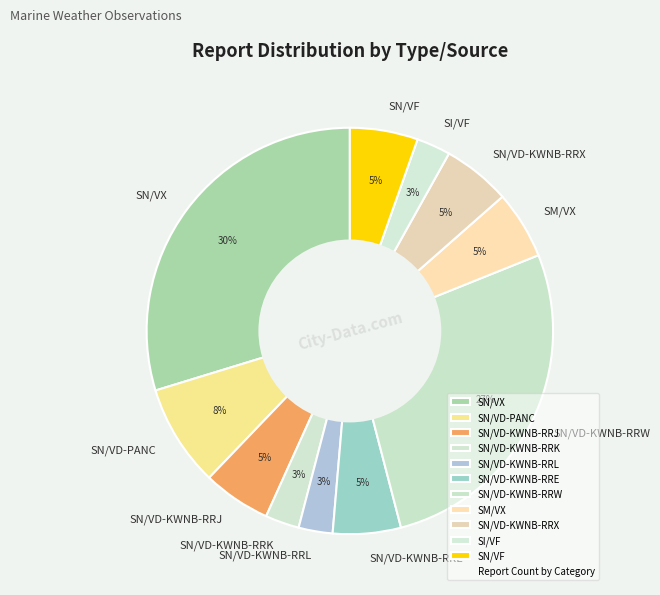

Does SN/VD-KWNB-RRK account for over 50% of the chart?

No